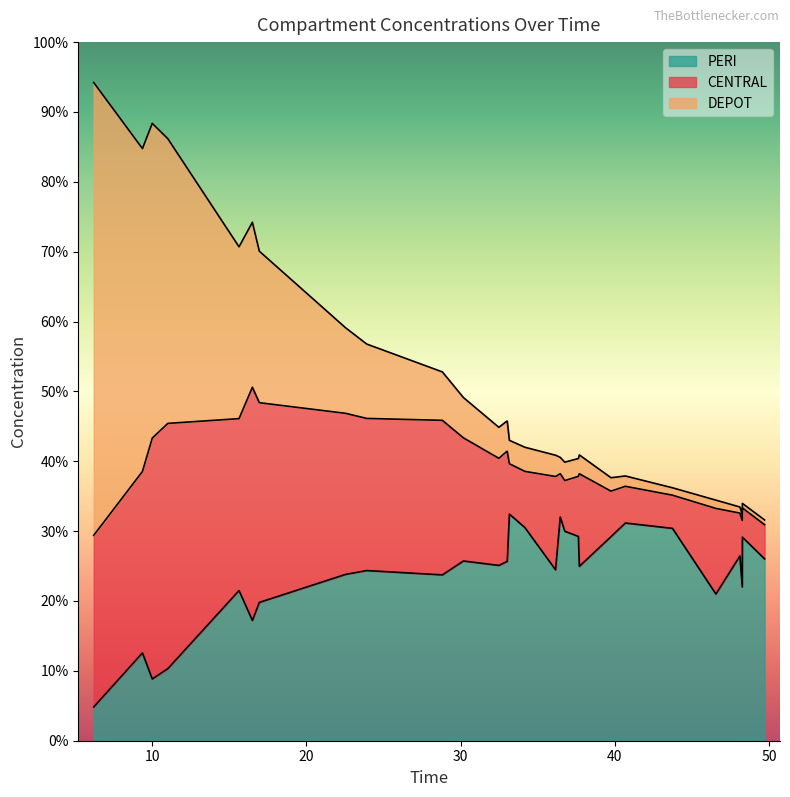

What is the maximum value for PERI?

32.4